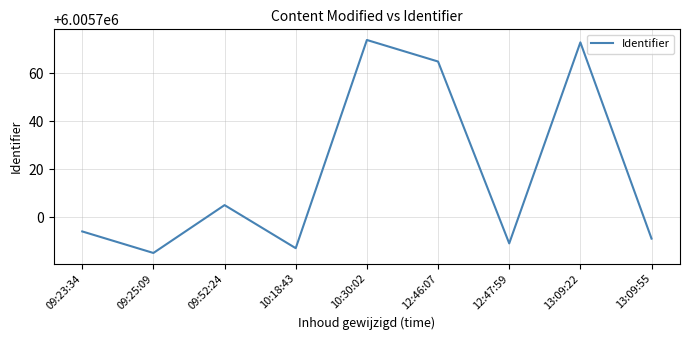

What is the ratio of the value at 09:52:24 to the value at 13:09:55?

1.0